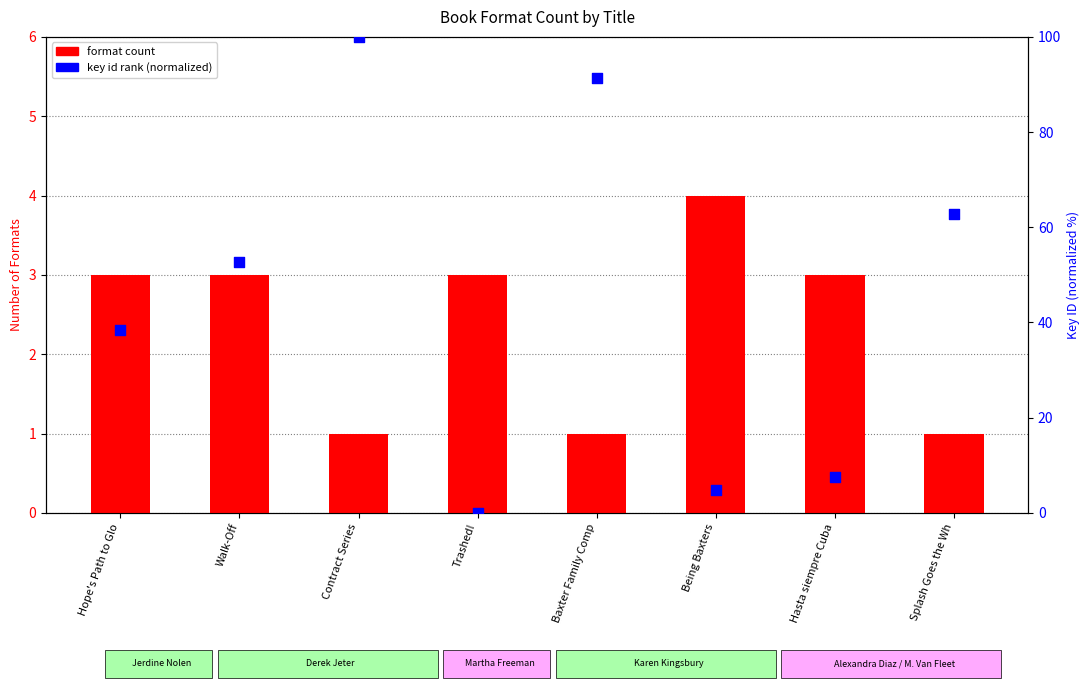

What are all the series names shown in the legend?

format count, key id rank (normalized)